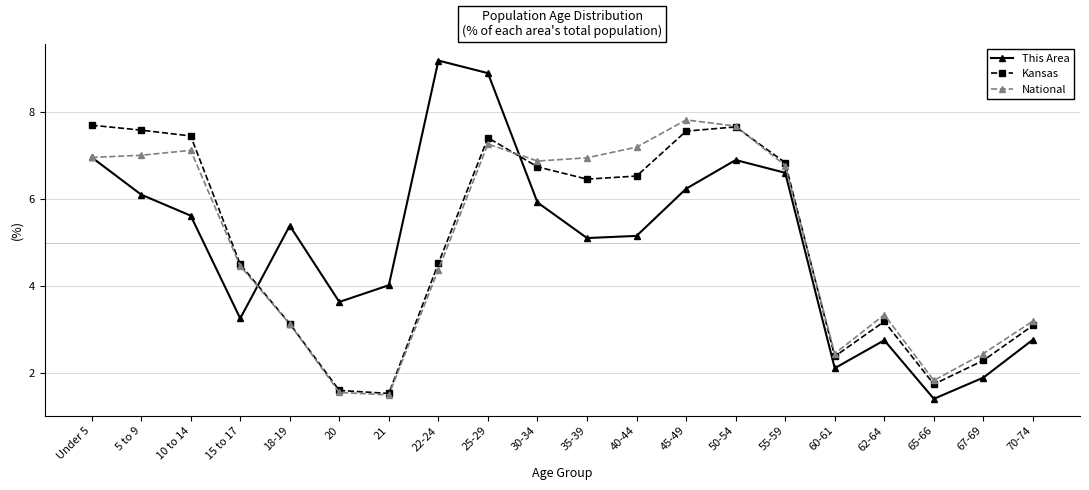

At how many categories does at least one series exceed 8?

2